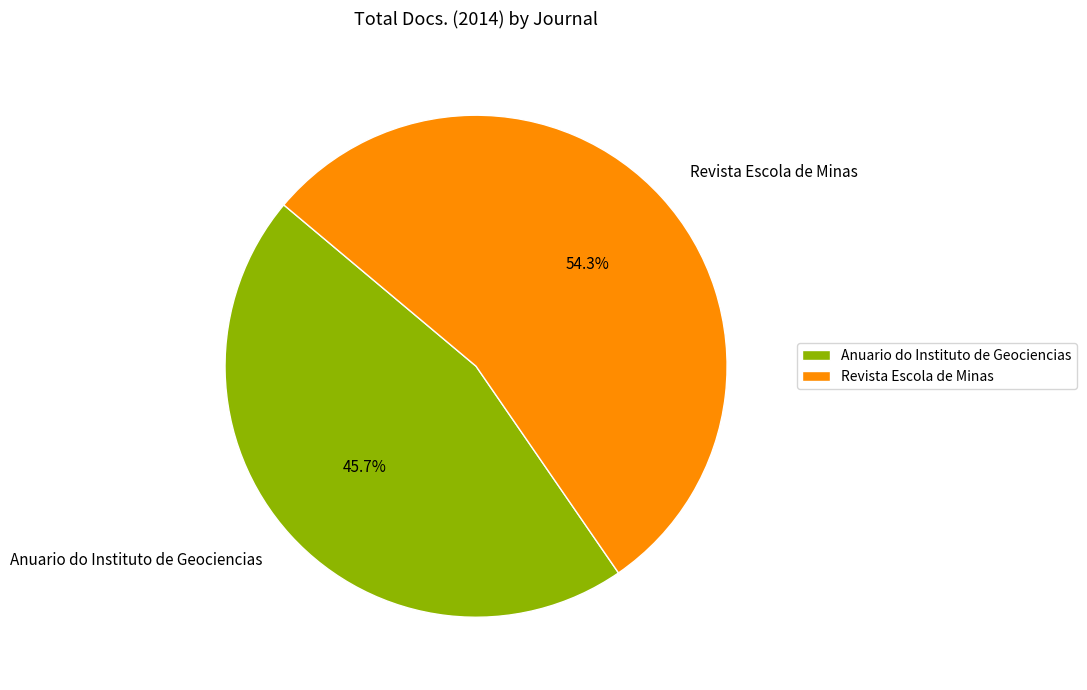

To the nearest percent, what portion does Anuario do Instituto de Geociencias represent?

46%